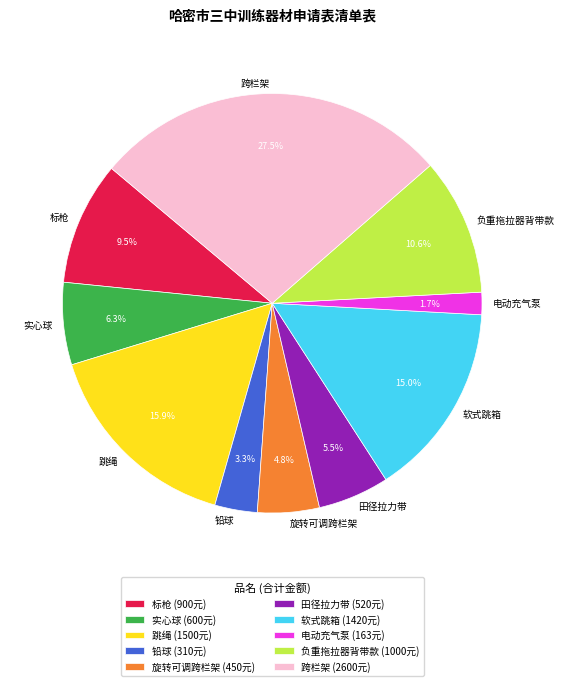

To the nearest percent, what is the difference between the 旋转可调跨栏架 and 田径拉力带 slice percentages?

1%